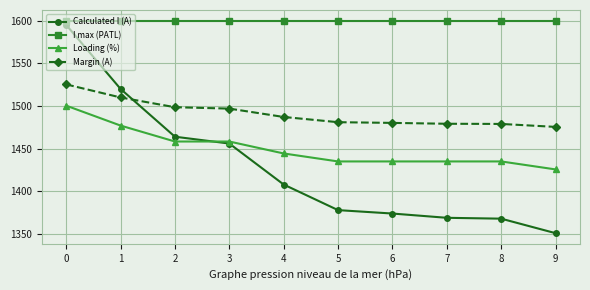

Does the chart display data point markers on the line(s)?

Yes